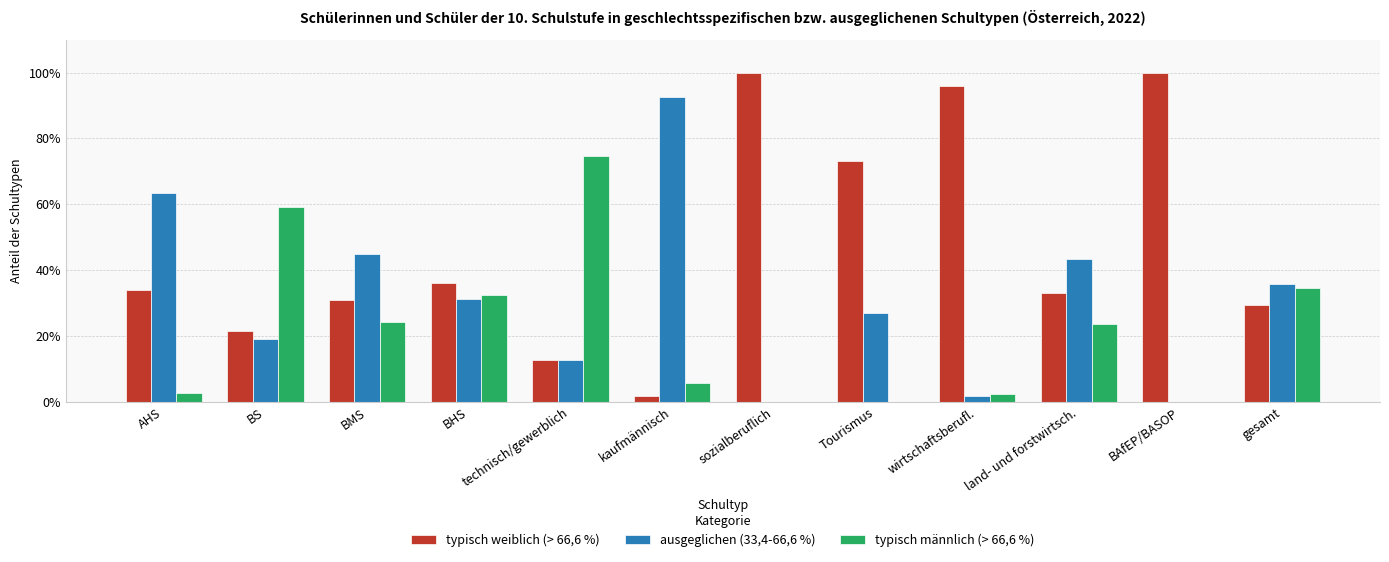

What is the label of the 12th bar from the left?

gesamt